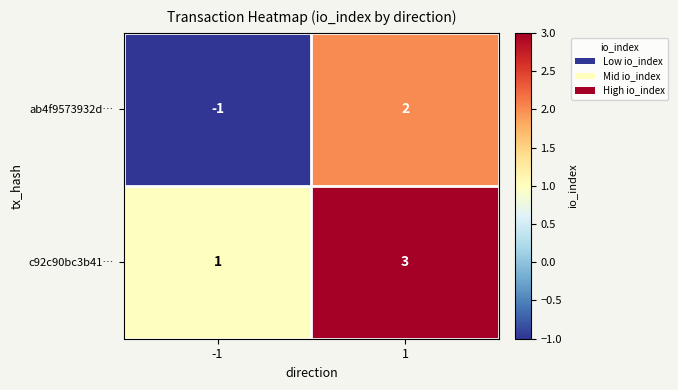

Reading left to right, list all the values displayed in this chart.

ab4f9573932d…: -1	2
c92c90bc3b41…: 1	3